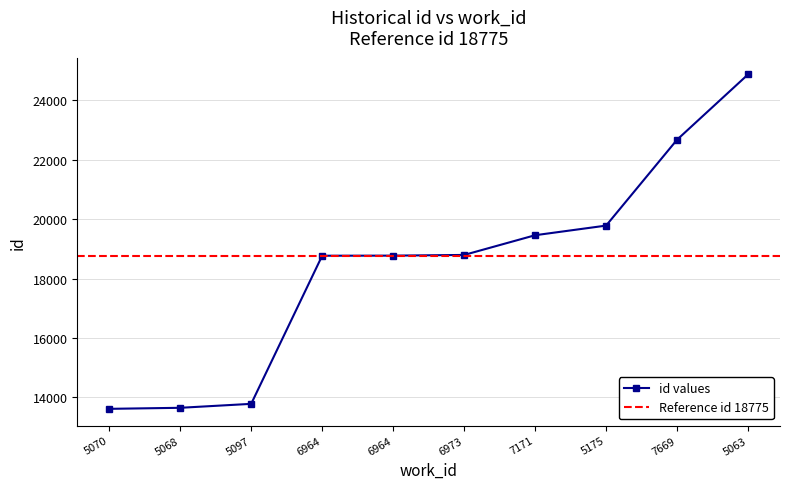

What is the greatest value displayed?

24876